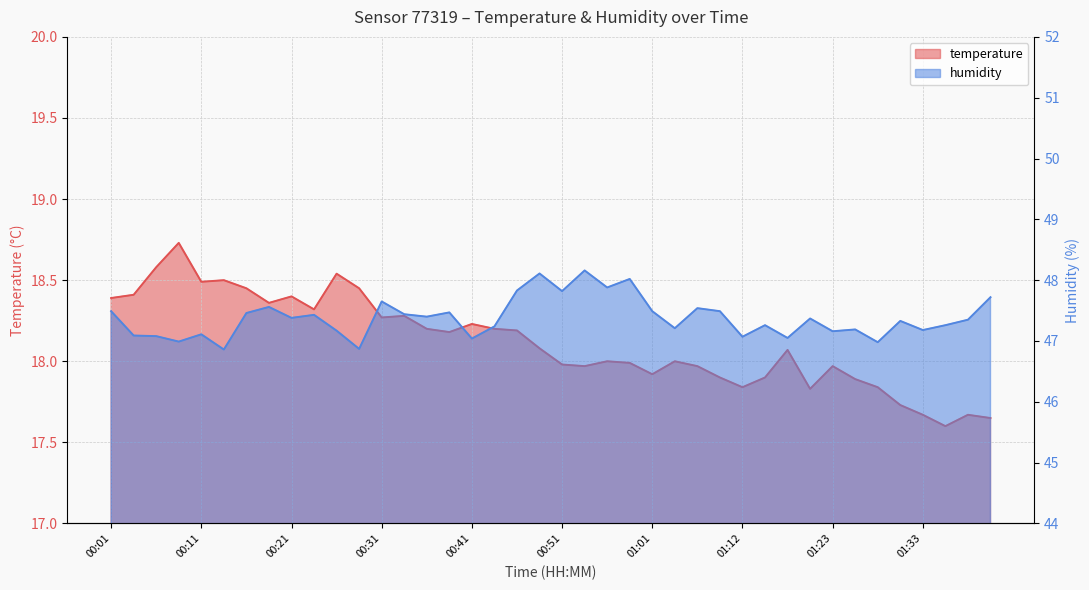

At which category does the chart reach its peak across all series?

00:54